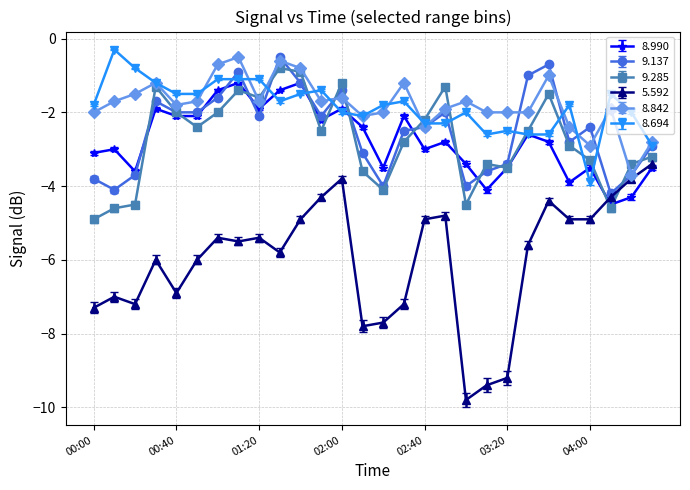

Which series has the largest range (max minus min)?

5.592